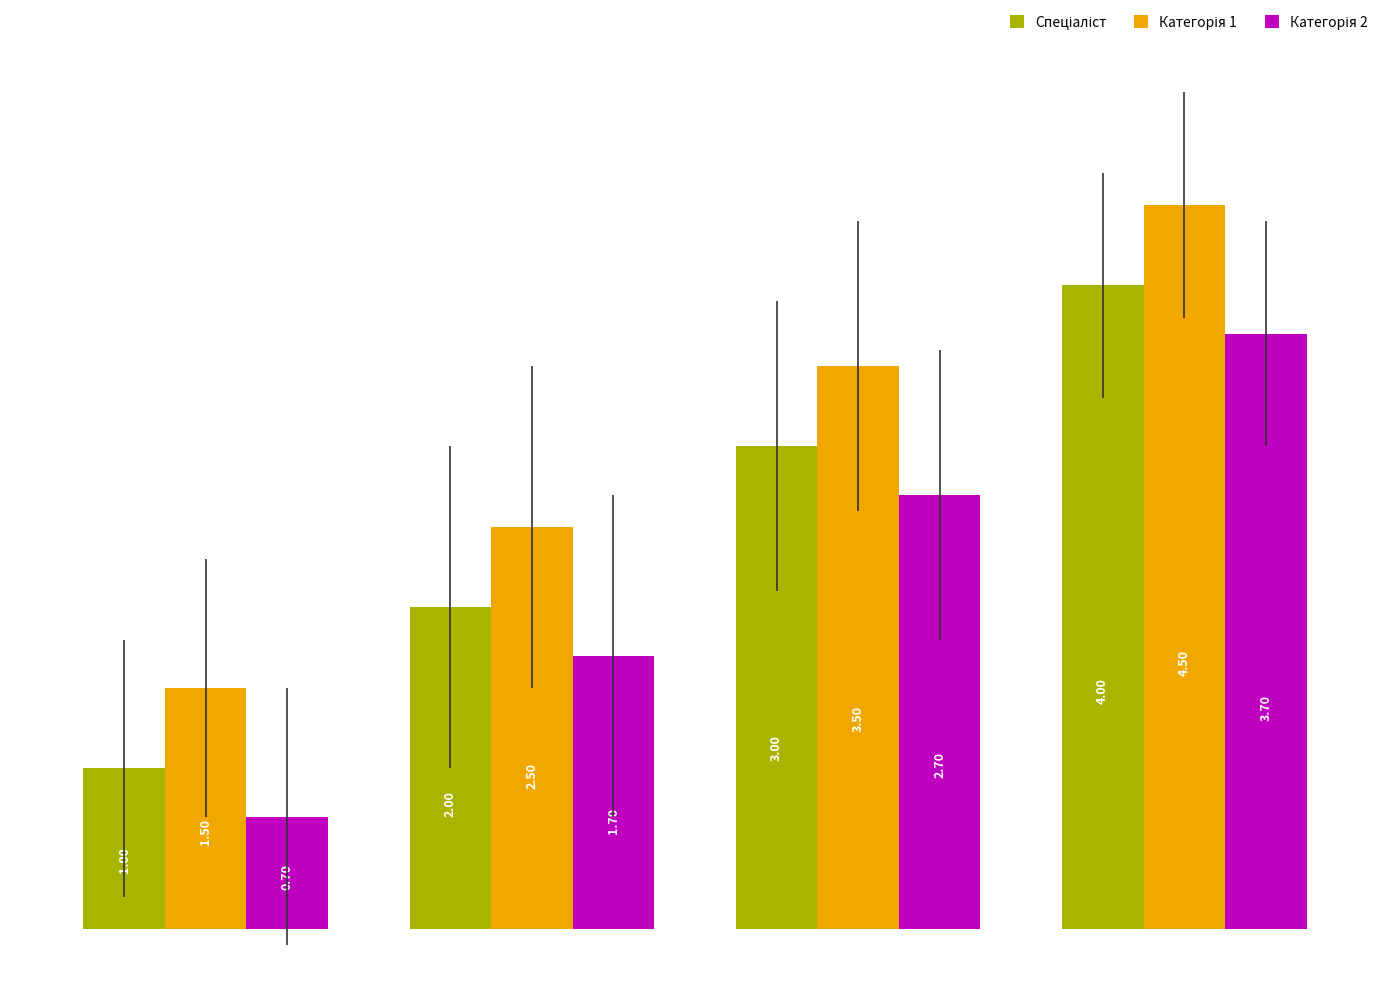

At how many categories does at least one series exceed 1?

4